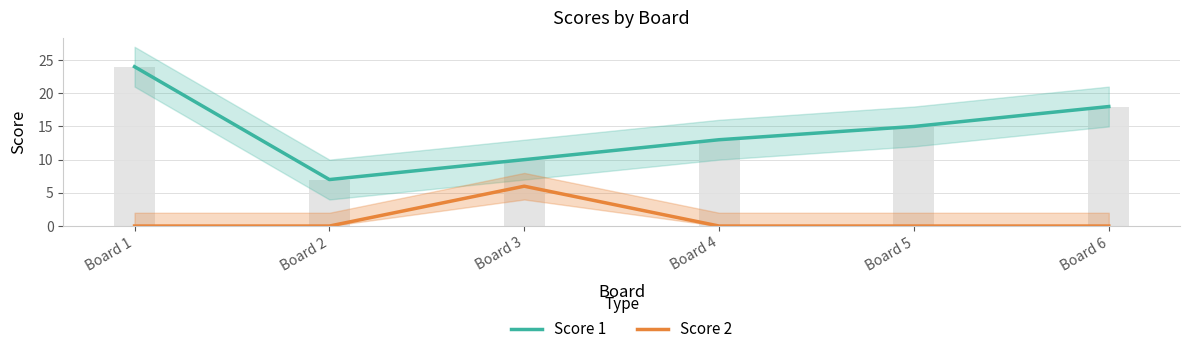

What is the difference between the maximum and second lowest values in the Score 2 series?

6